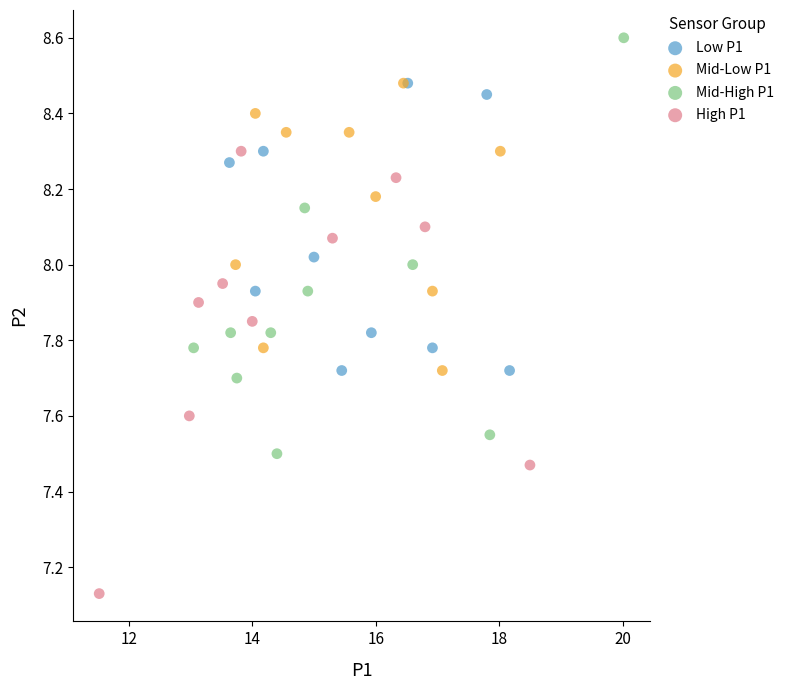

Which series reaches the maximum Y coordinate?

Mid-High P1